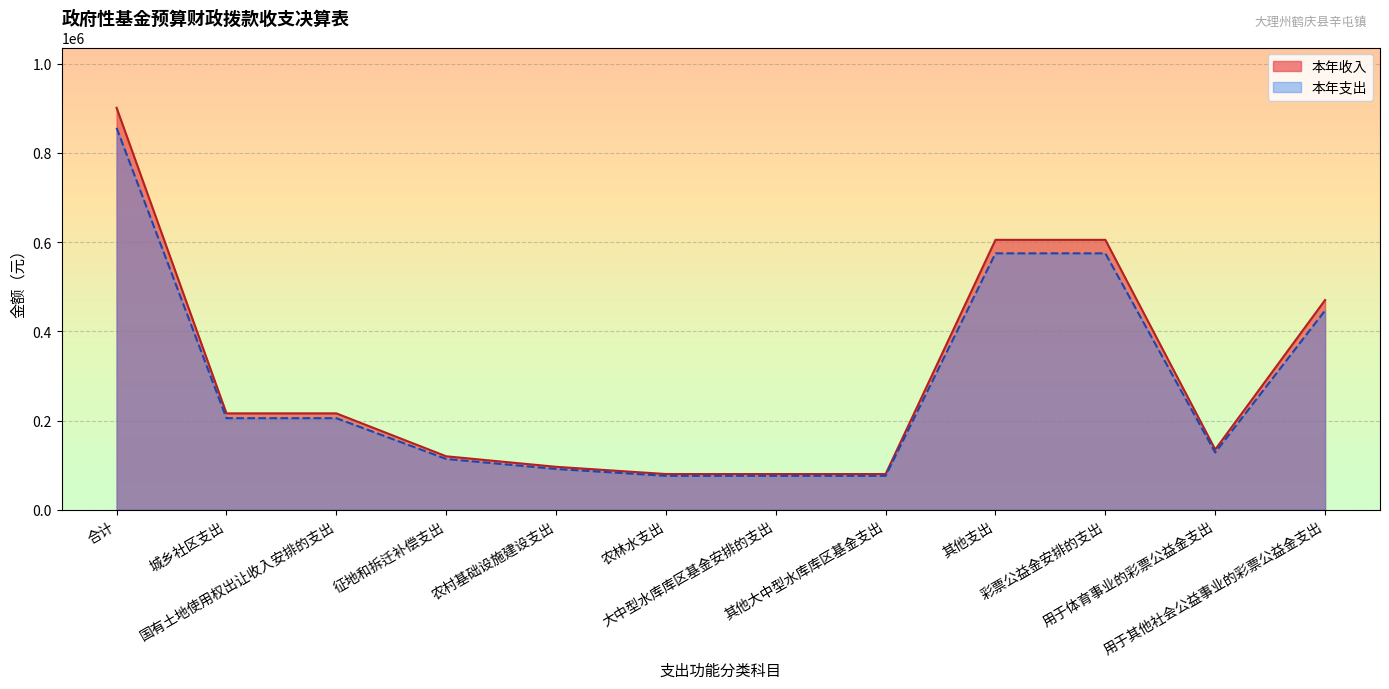

Rank the series by their average value, from highest to lowest.

本年收入, 本年支出